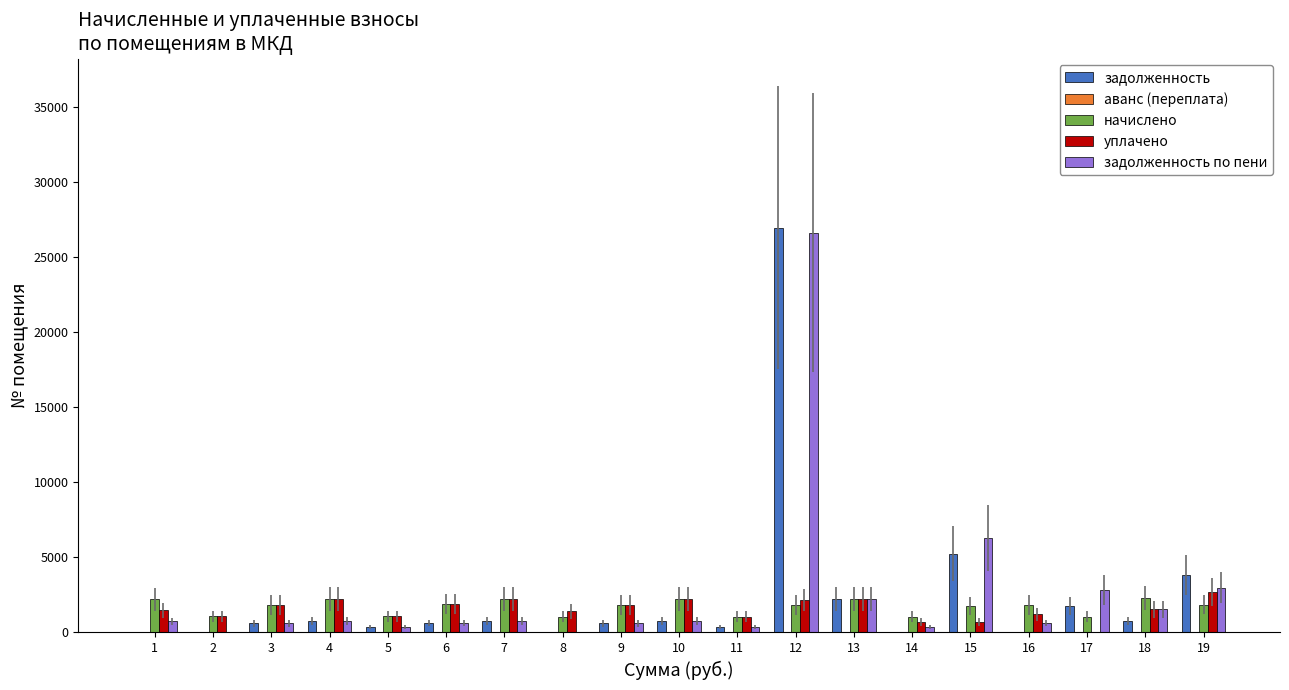

The value of задолженность по пени at 2 is 0.0. True or false?

True